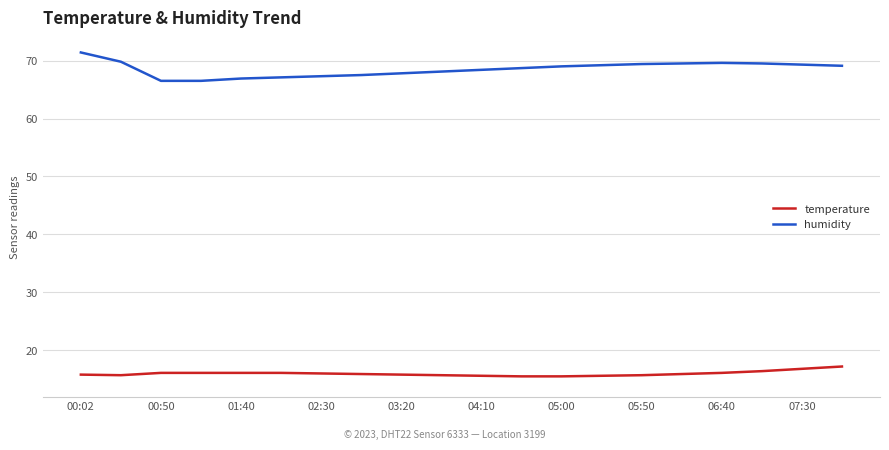

Which series has the widest spread of values?

humidity